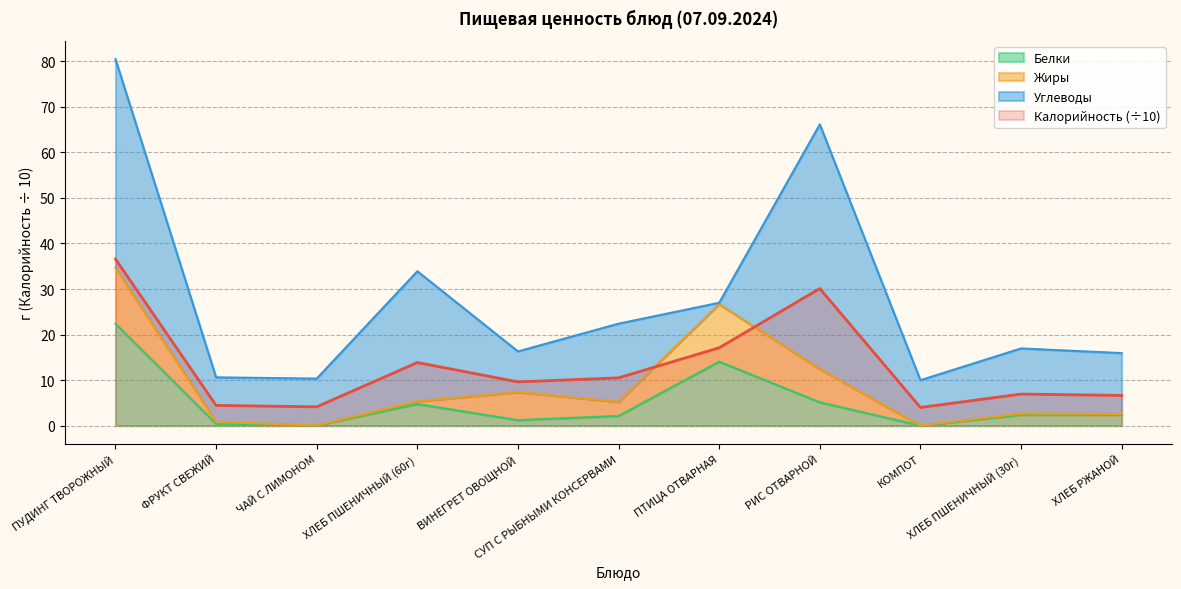

True or false: Калорийность and Белки cross at least once.

False